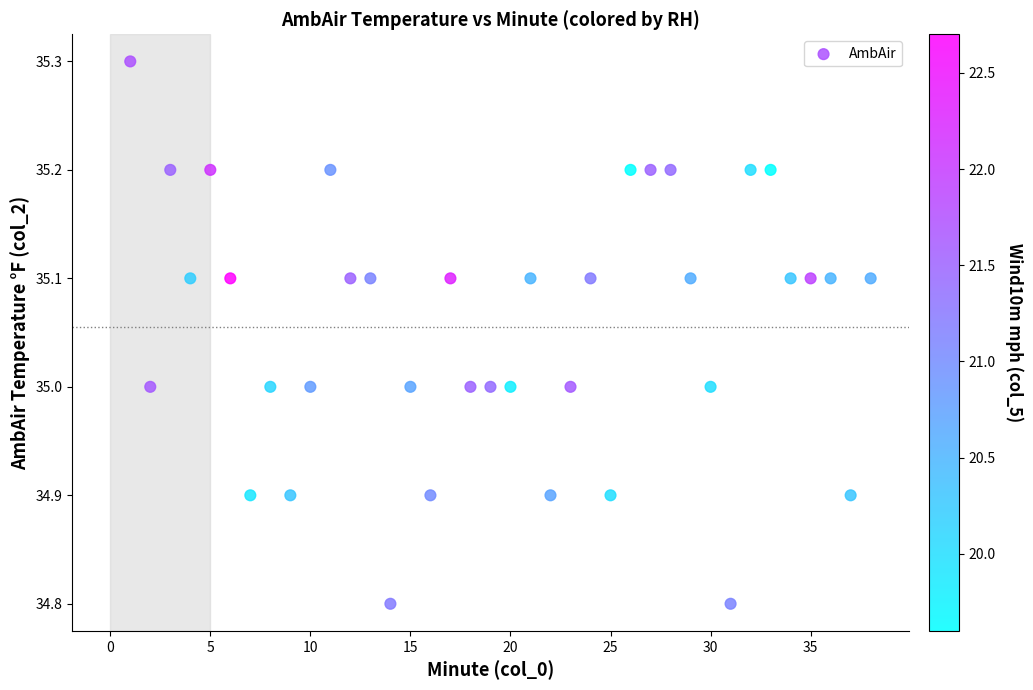

What is the range of Y values (max minus min)?

0.5